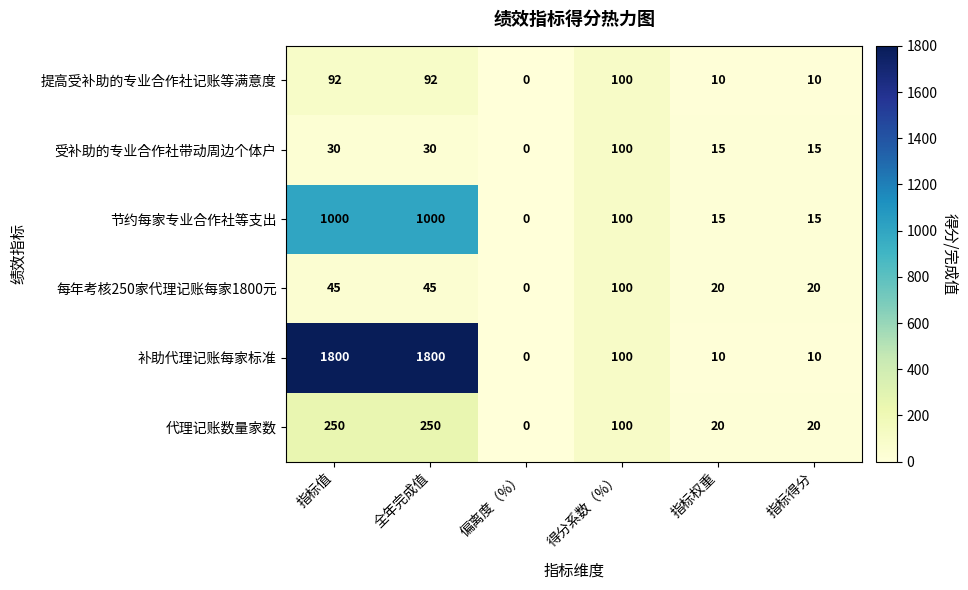

At which label is 代理记账数量家数 closest to 125?

得分系数（%）